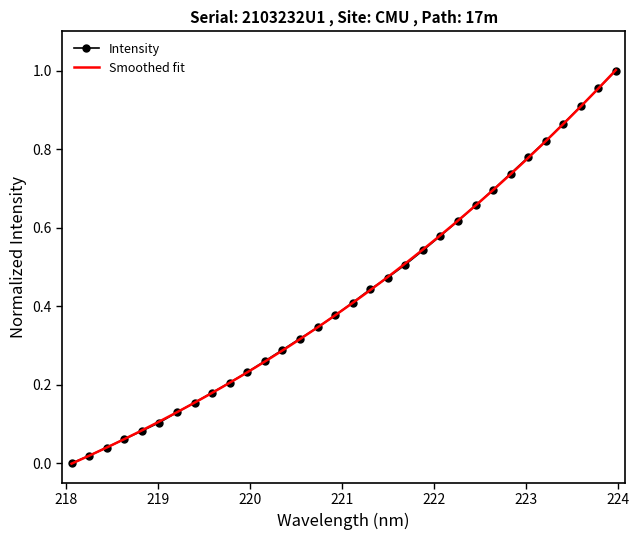

Reading left to right, extract all data points from this chart.

218.0596=0.0	218.2508=0.0	218.442=0.0	218.6332=0.1	218.8244=0.1	219.0156=0.1	219.2067=0.1	219.3979=0.2	219.589=0.2	219.7801=0.2	219.9712=0.2	220.1623=0.3	220.3533=0.3	220.5444=0.3	220.7354=0.3	220.9264=0.4	221.1174=0.4	221.3083=0.4	221.4993=0.5	221.6902=0.5	221.8812=0.5	222.0721=0.6	222.263=0.6	222.4538=0.7	222.6447=0.7	222.8355=0.7	223.0264=0.8	223.2172=0.8	223.408=0.9	223.5987=0.9	223.7895=1.0	223.9802=1.0